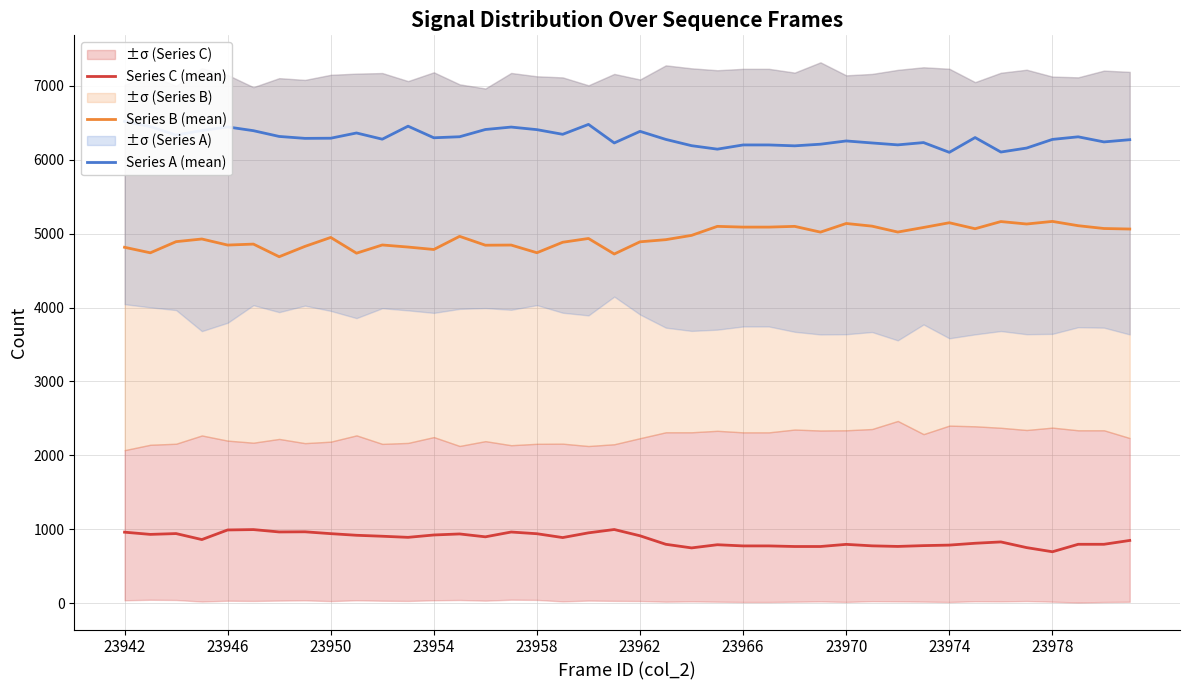

True or false: Series B (mean) and Series A (mean) intersect in this chart.

False